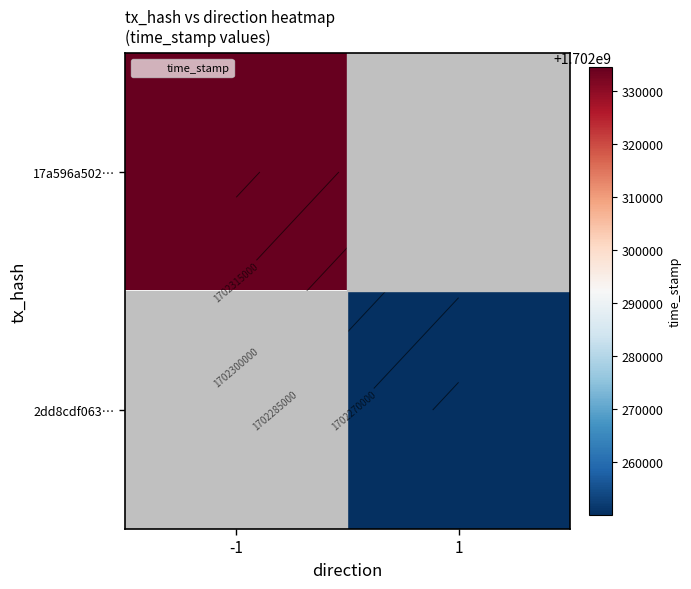

Rank the series by their average value, from lowest to highest.

17a596a502…, 2dd8cdf063…